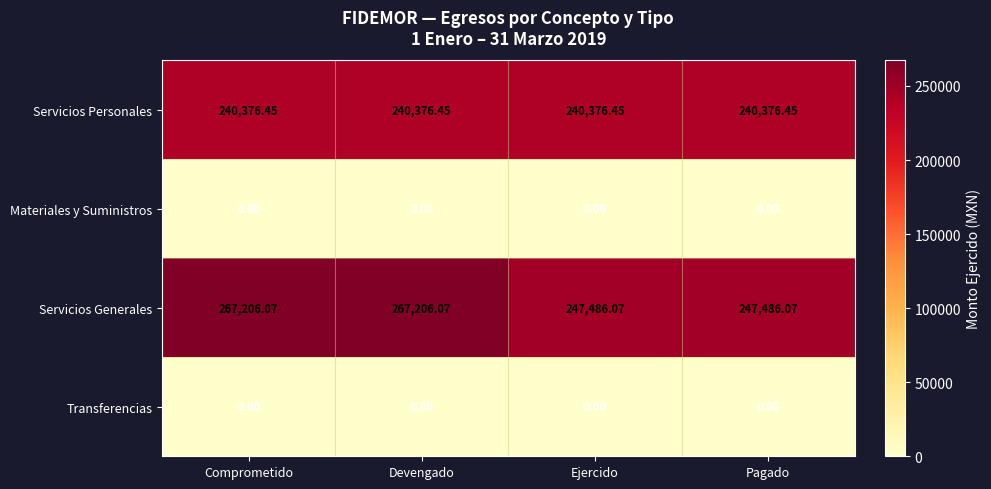

Is the value of Servicios Generales at Devengado greater than the value of Transferencias at Comprometido?

Yes